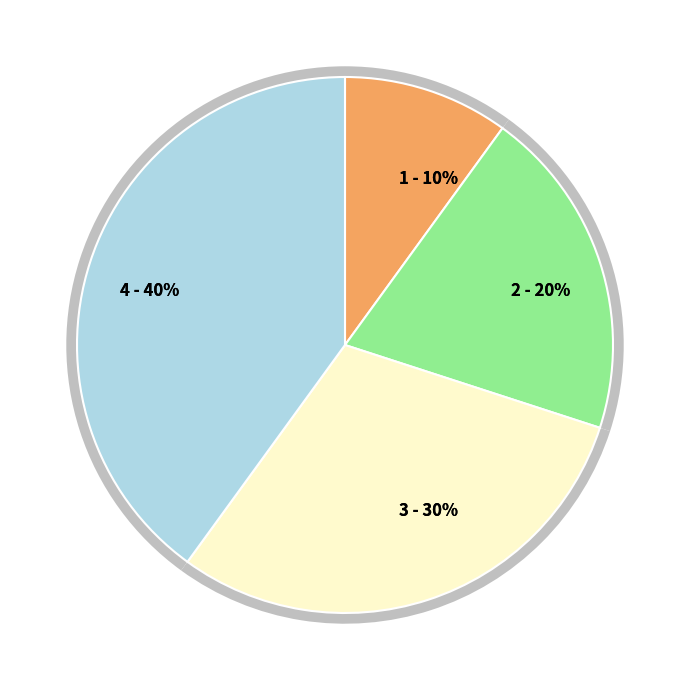

How many slices are in this pie chart?

4